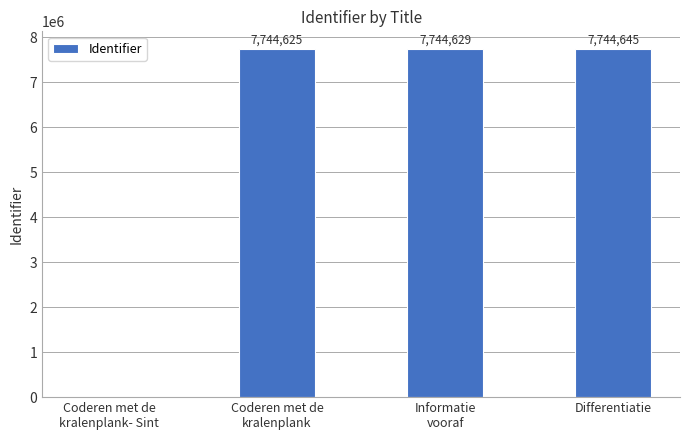

What is the greatest value displayed?

7744645